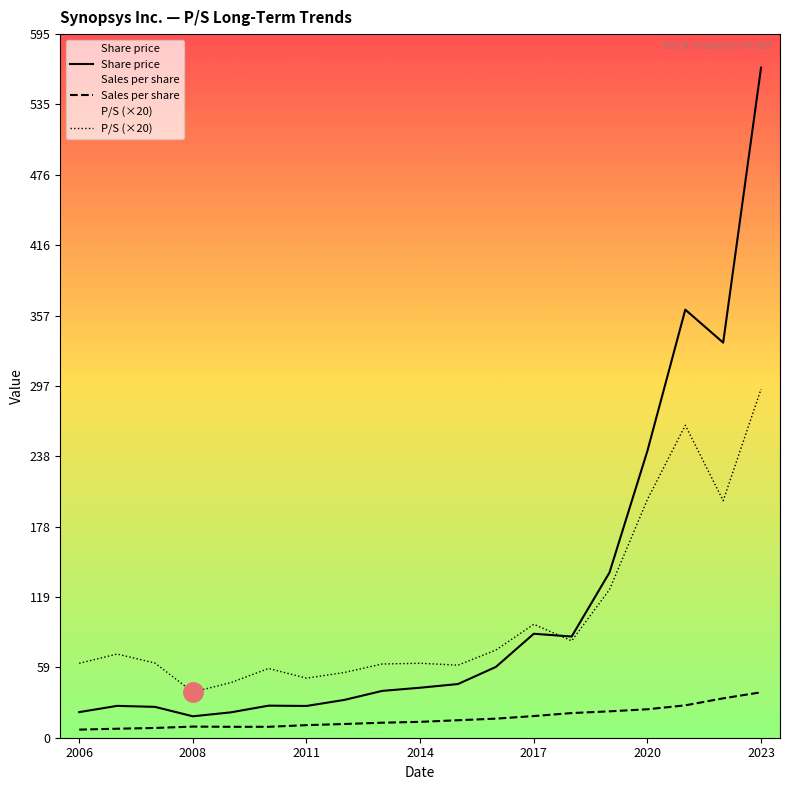

True or false: Share price has a value of 21.3 at 2017.

False